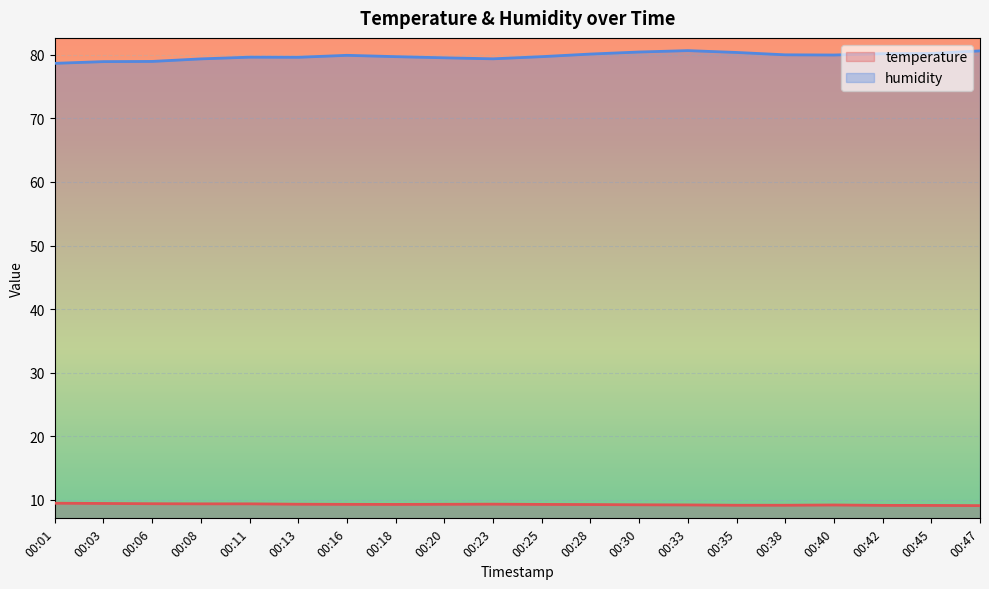

What is the sum of the temperature values at 00:45 and 00:28?

18.4